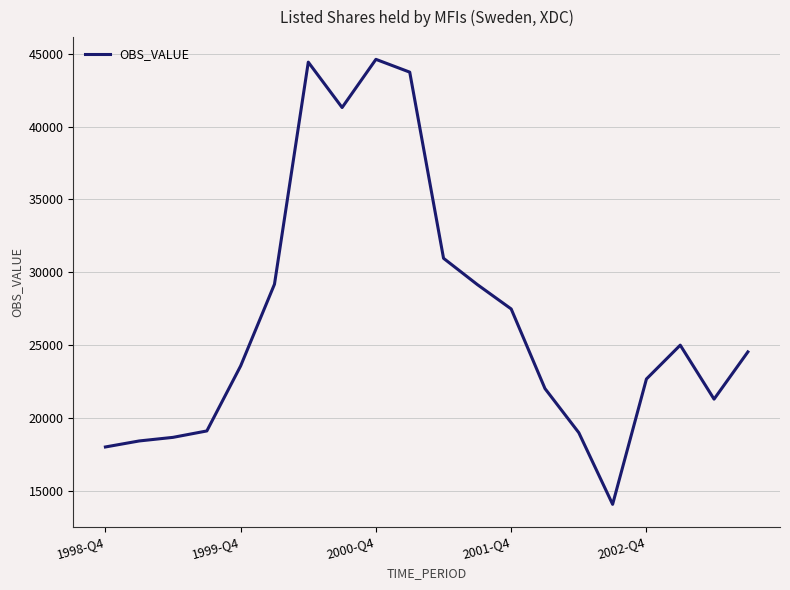

What is the greatest value displayed?

44619